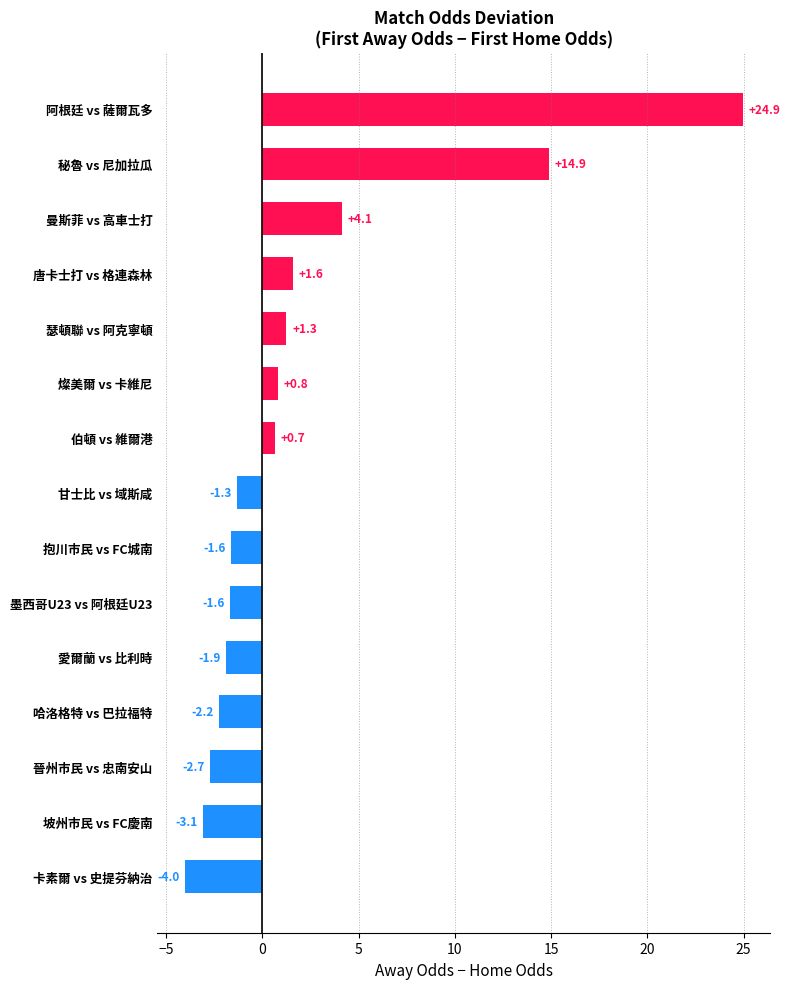

How many distinct data groups are displayed?

1